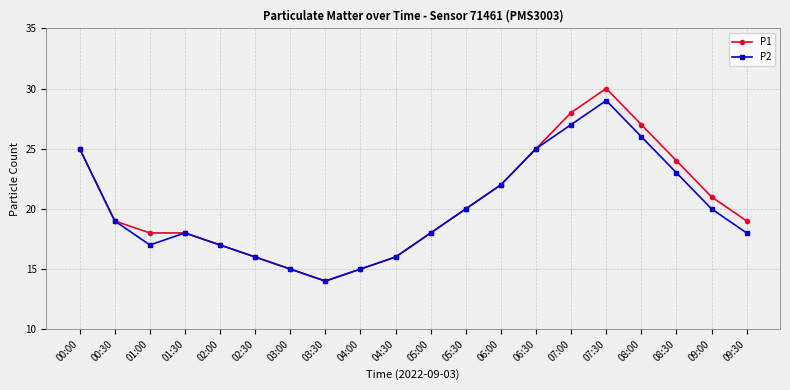

What is the difference between the maximum and second lowest values in the P2 series?

14